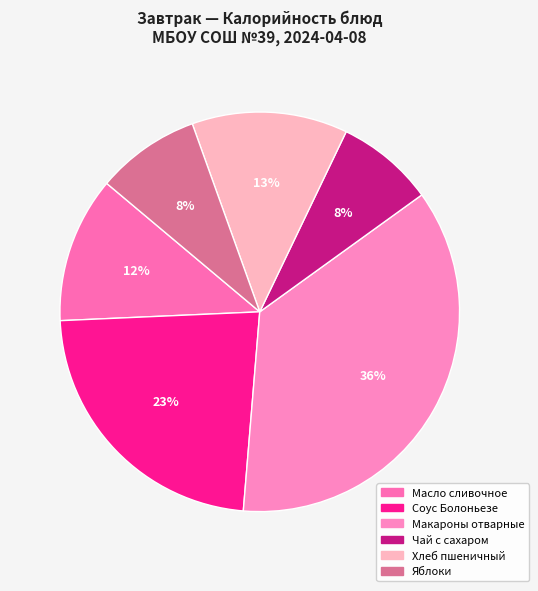

To the nearest percent, what percentage of the pie is Масло сливочное?

12%